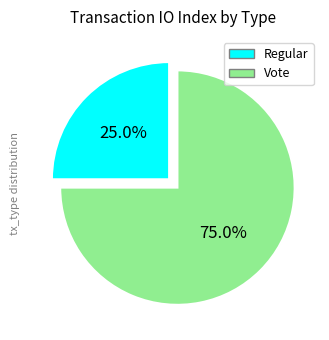

Which category accounts for the majority?

Vote